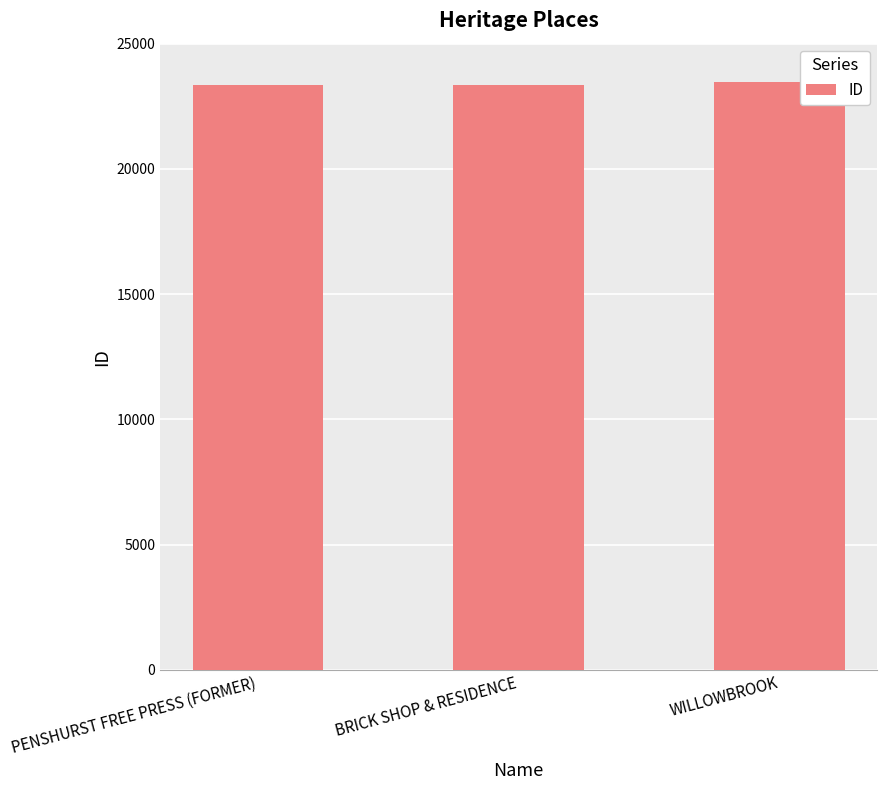

What is the smallest value displayed?

23333